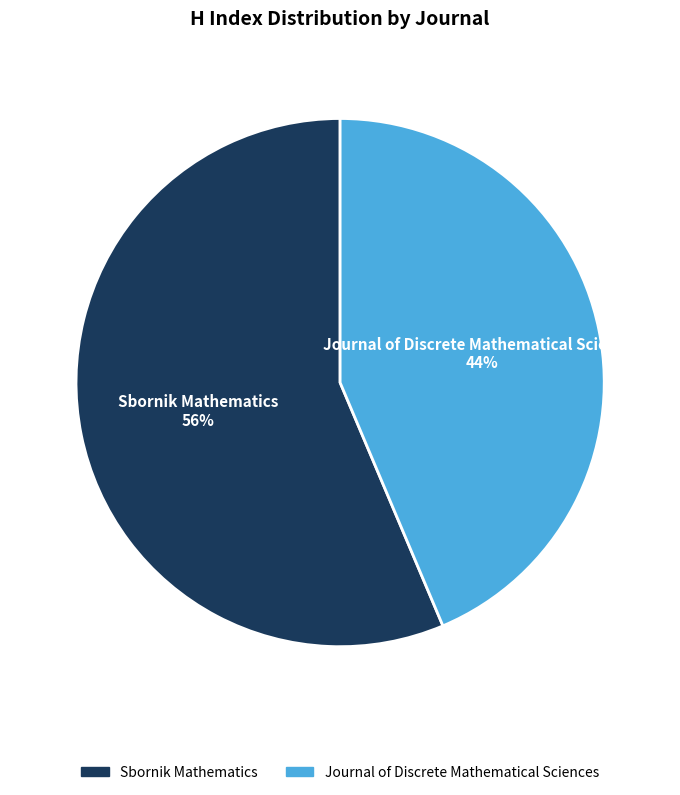

To the nearest percent, what portion does Journal of Discrete Mathematical Sciences represent?

44%